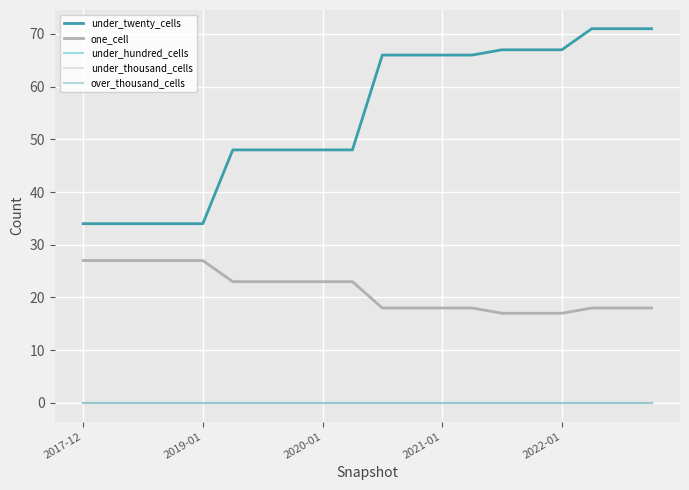

At which label is under_hundred_cells closest to 0?

2017-12